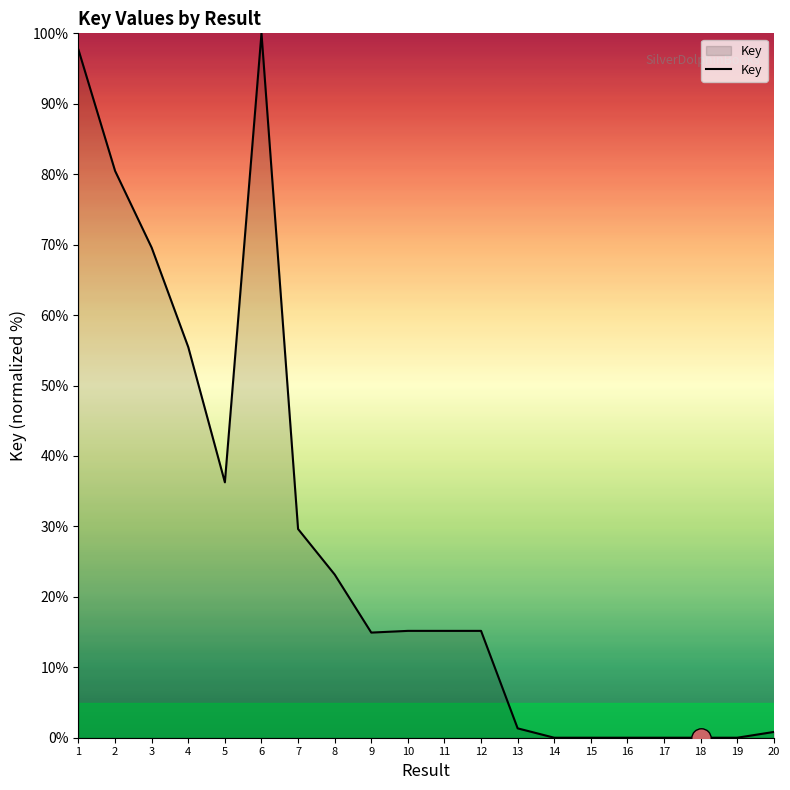

What is the approximate value at 2?

80.5